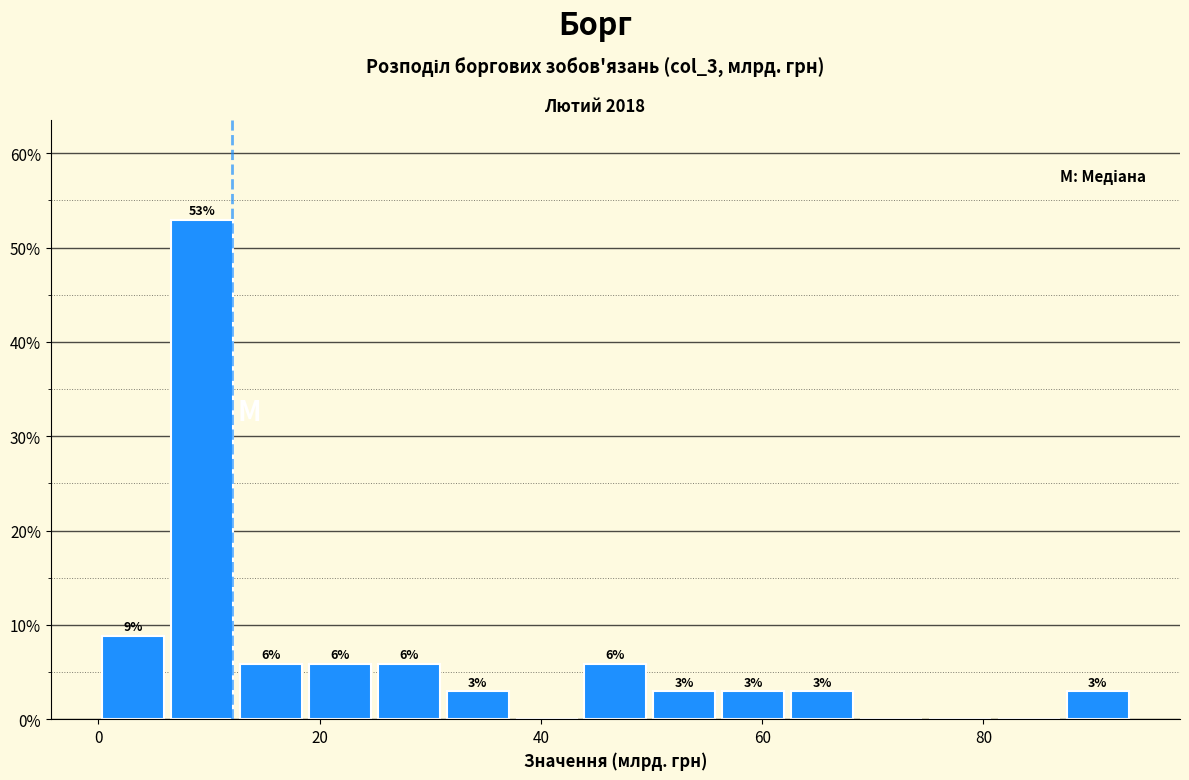

Around what value on the x-axis is the tallest bar? Give the approximate position of its centre, as read against the axis.

10